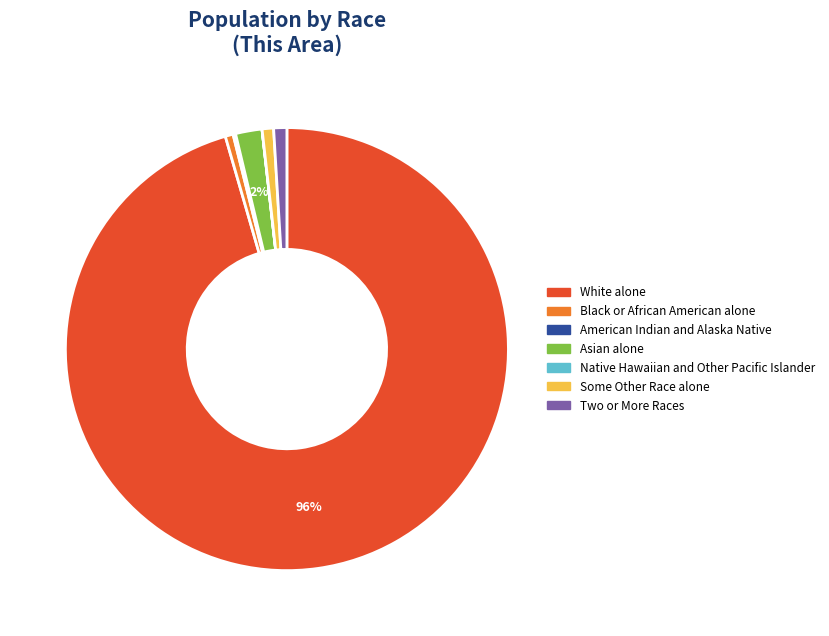

Is there a majority slice in this chart?

Yes